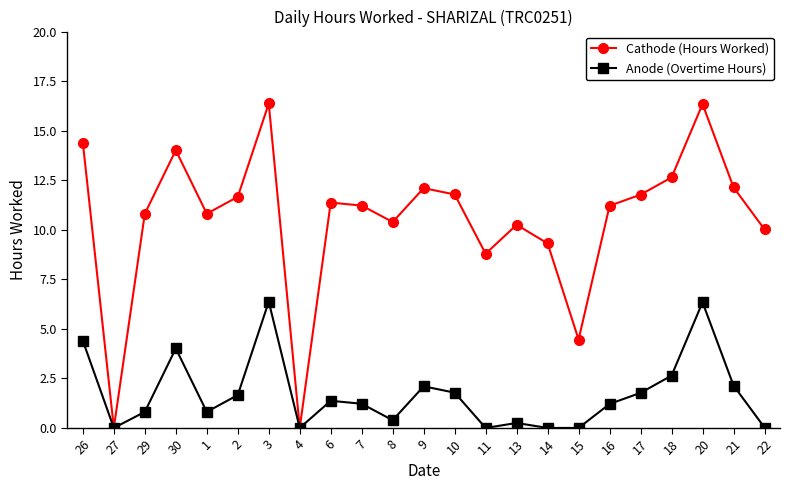

What is the label of the 5th point from the left?

1